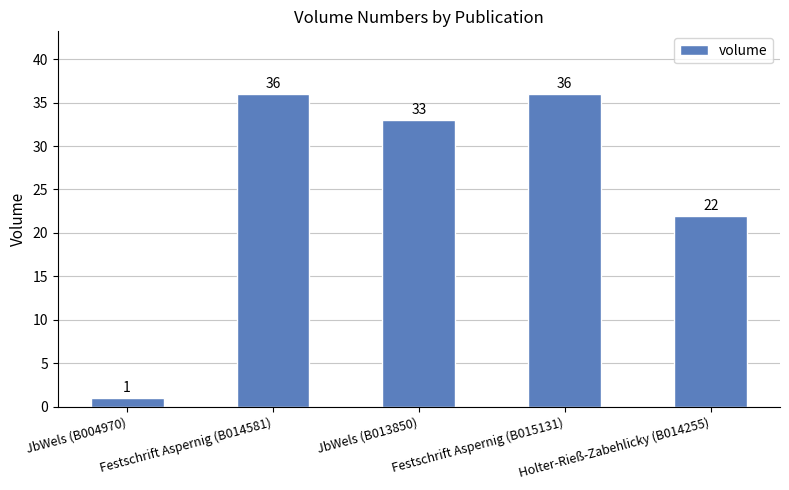

What is the value of the 5th bar from the left?

22